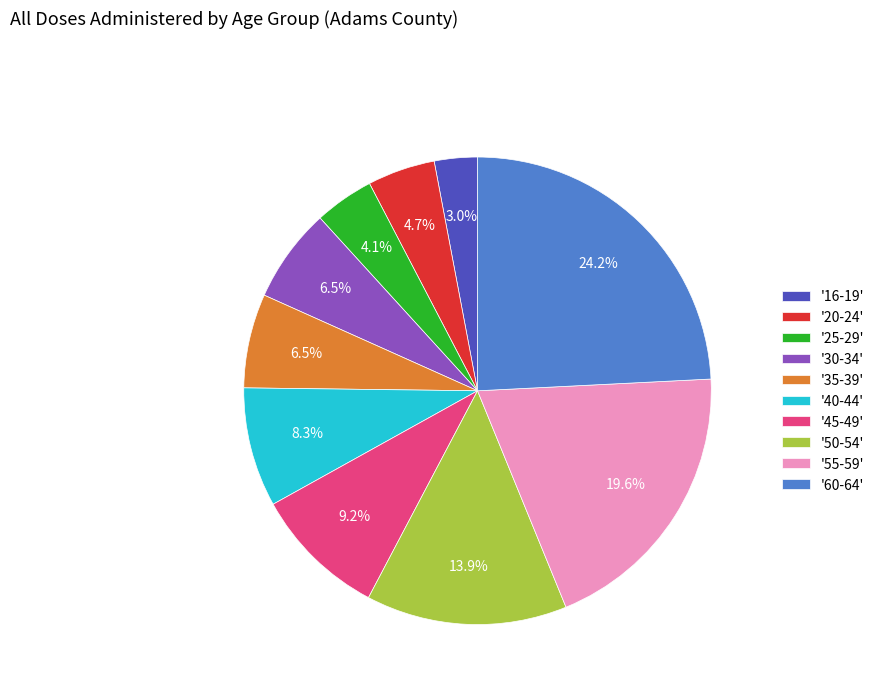

What portion of the pie excludes '60-64'?

75.8%